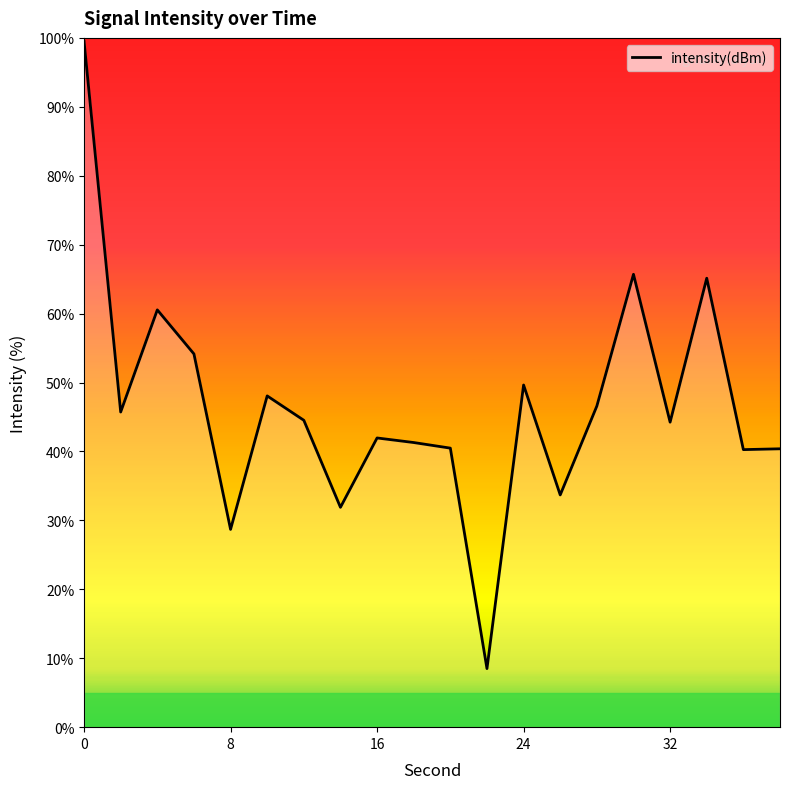

What is the minimum value shown in the chart?

8.5